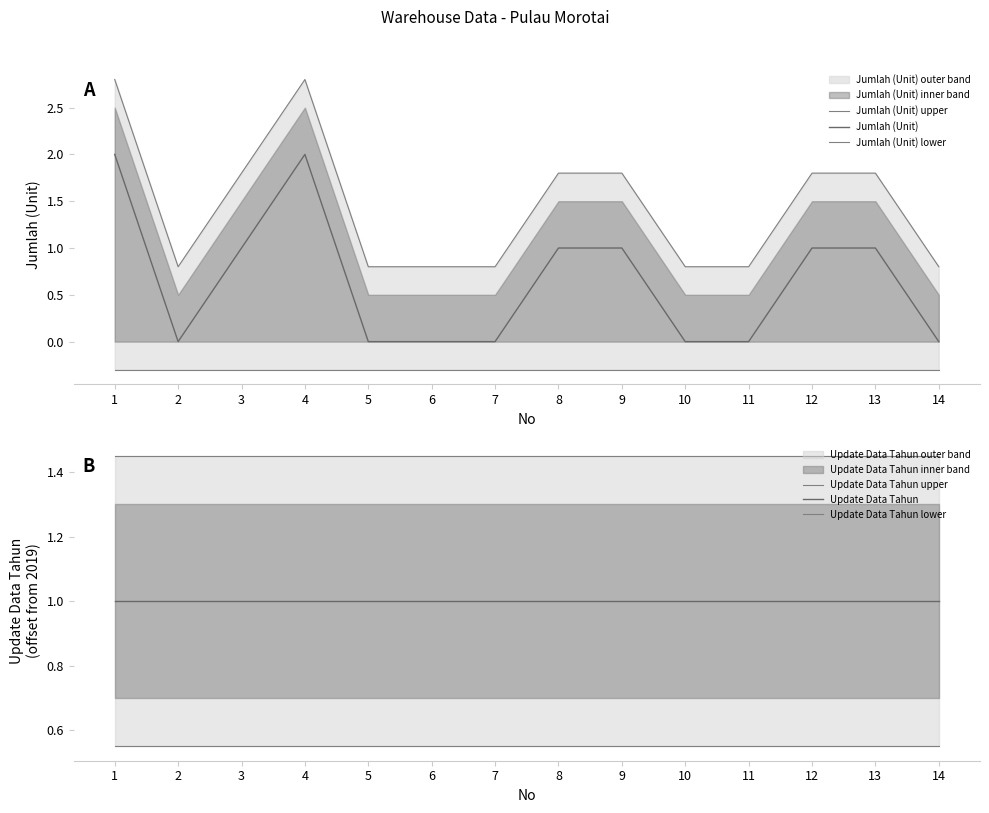

Which series has the largest total across all categories?

Update Data Tahun upper